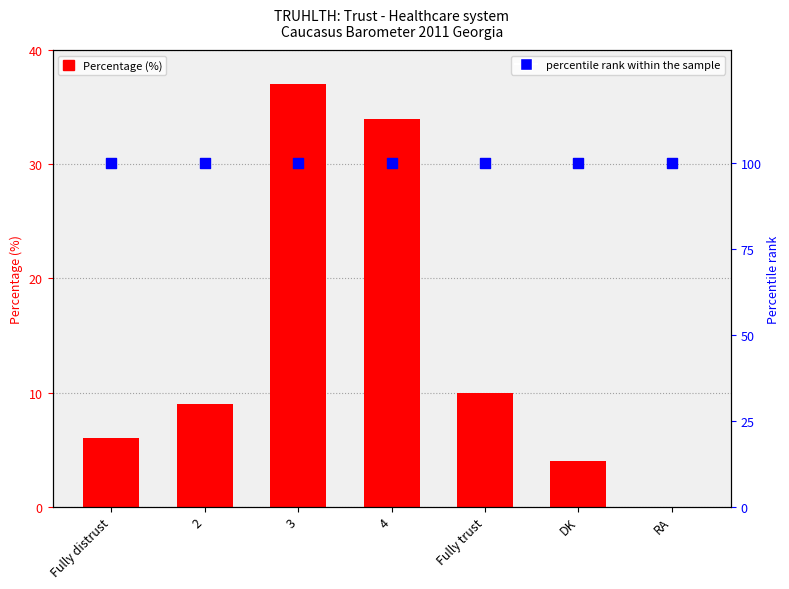

At which category is the sum across all series the highest?

3